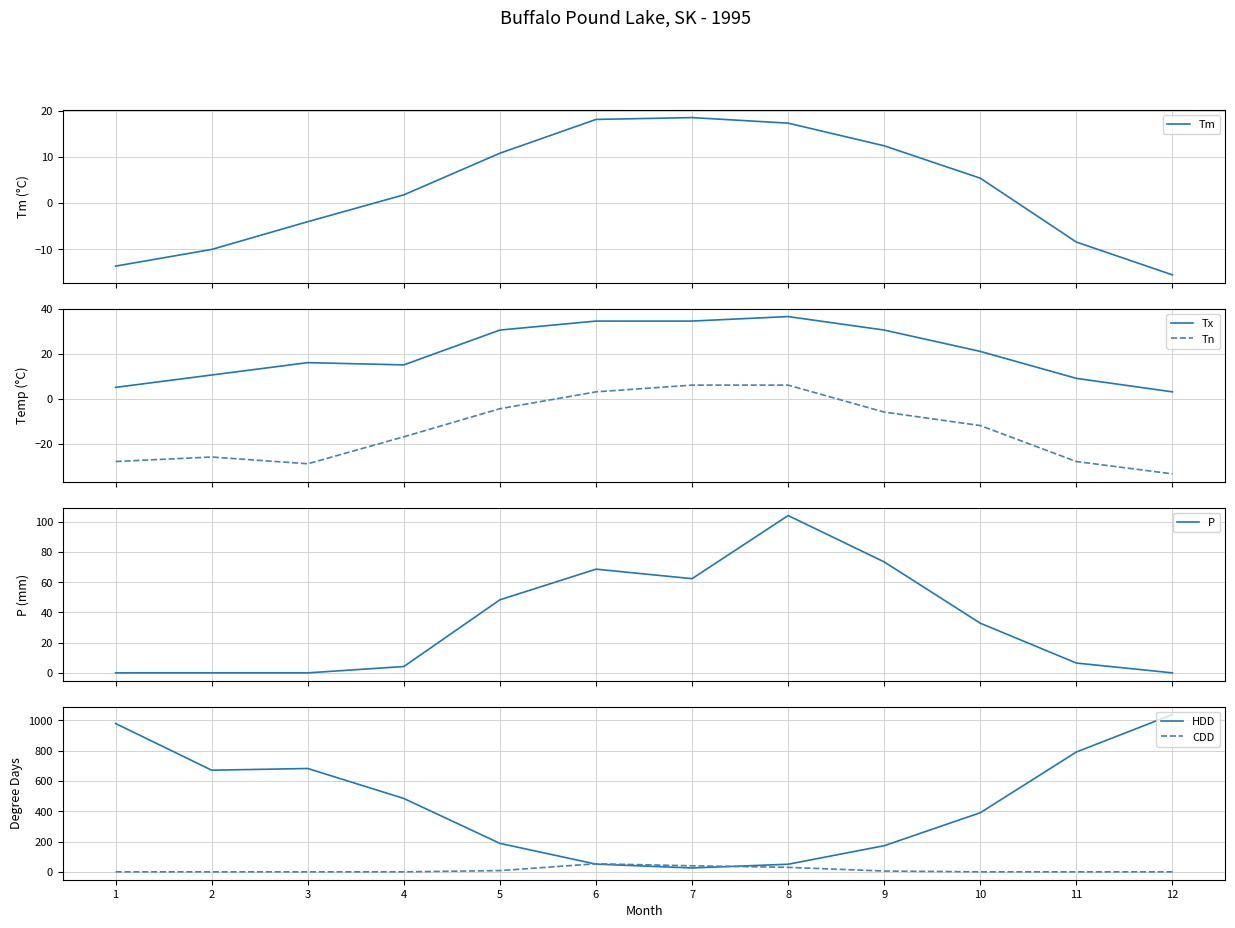

True or false: CDD and P cross at least once.

False